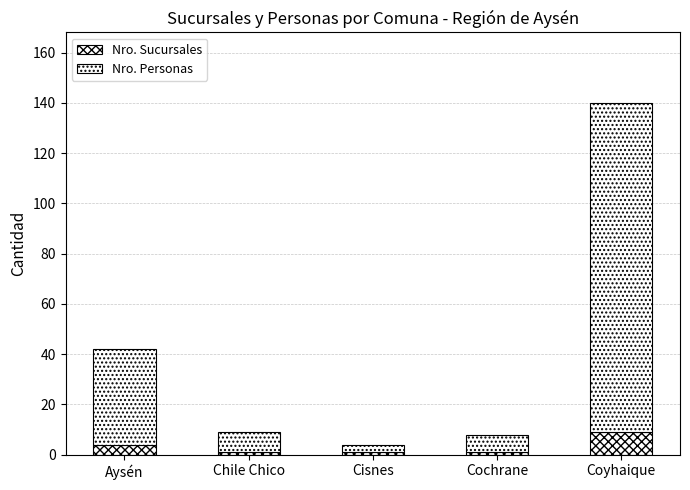

Is it true that Nro. Sucursales equals 4 at Aysén?

True